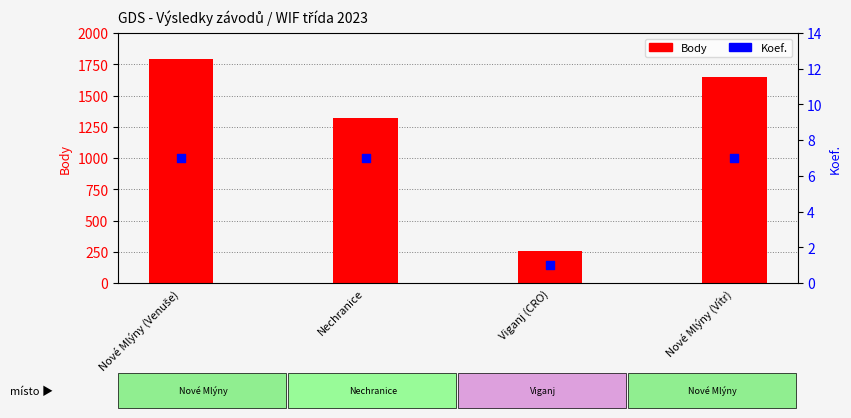

Which series has the largest total across all categories?

Body